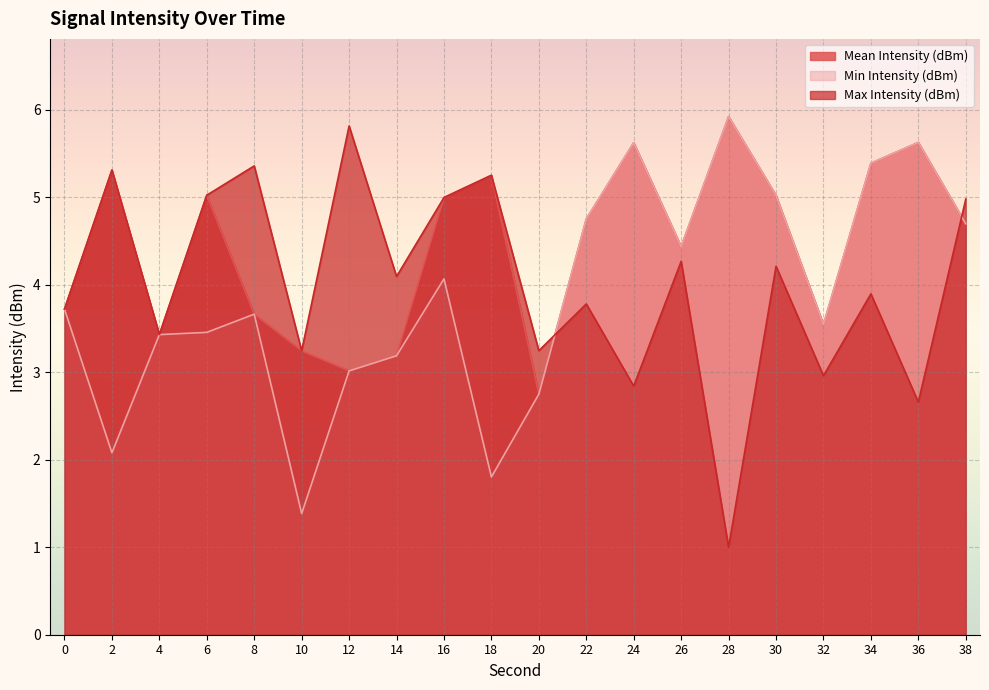

Rank the series by their maximum value, from highest to lowest.

Mean Intensity (dBm), Min Intensity (dBm), Max Intensity (dBm)